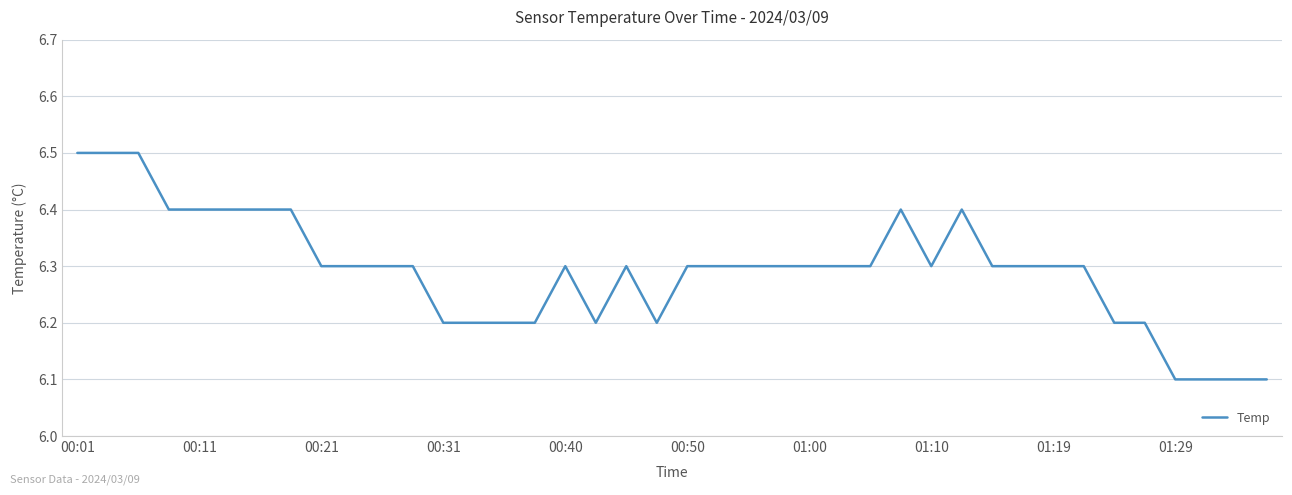

What is the difference between the maximum and minimum values?

0.4